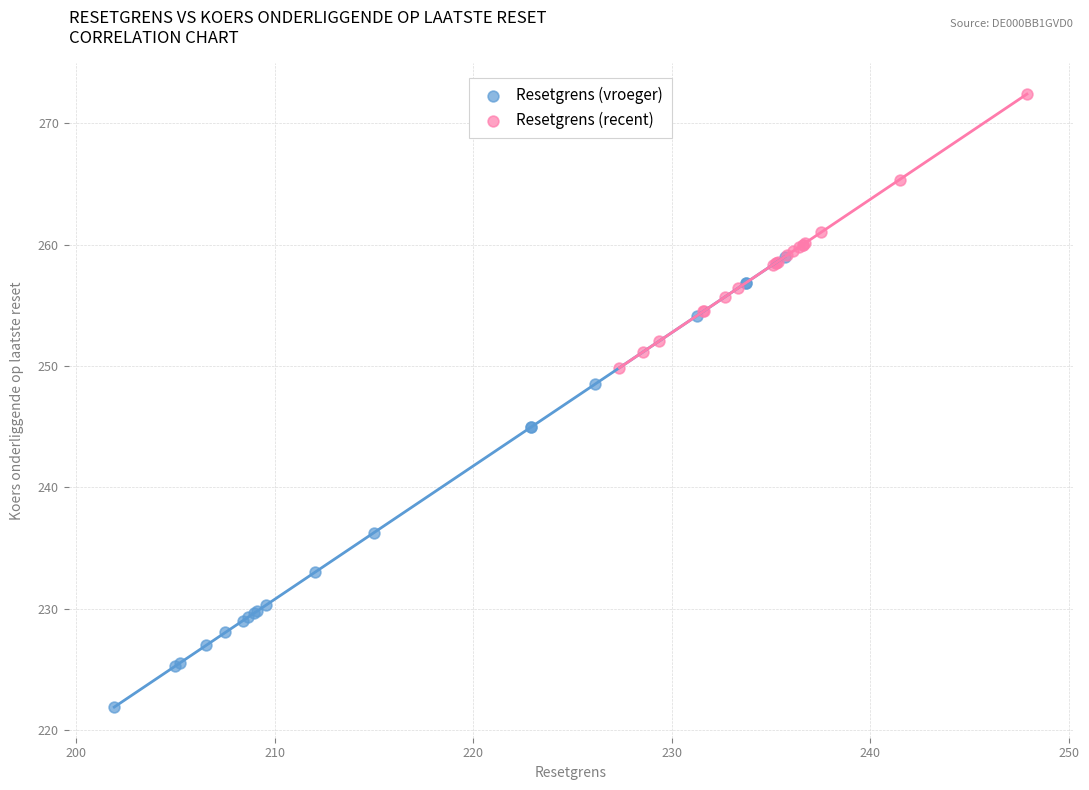

Which series contains the highest Y value?

Resetgrens (recent)